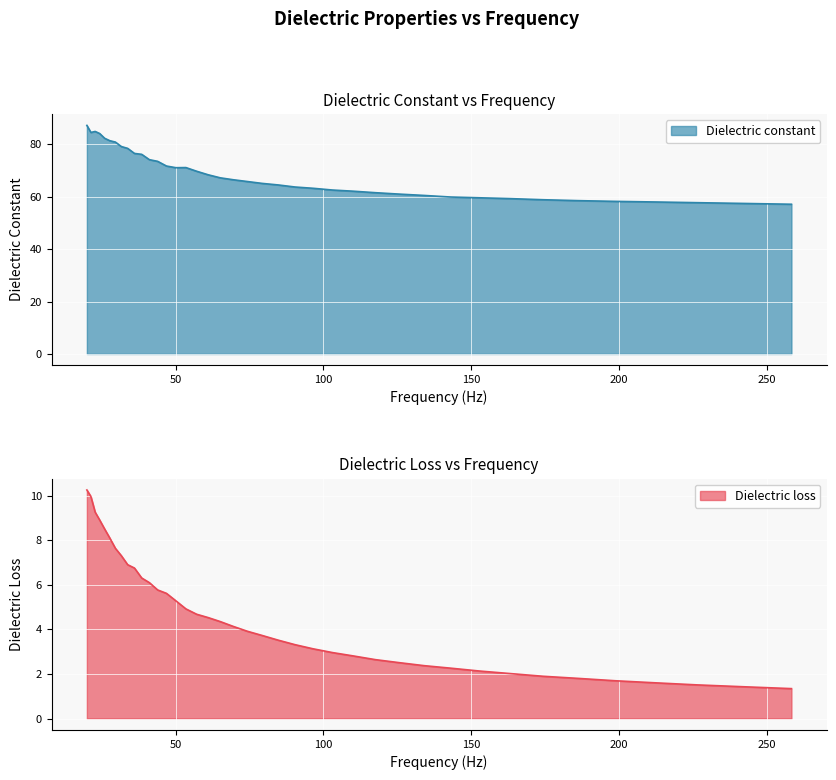

At how many categories does at least one series exceed 81?

6